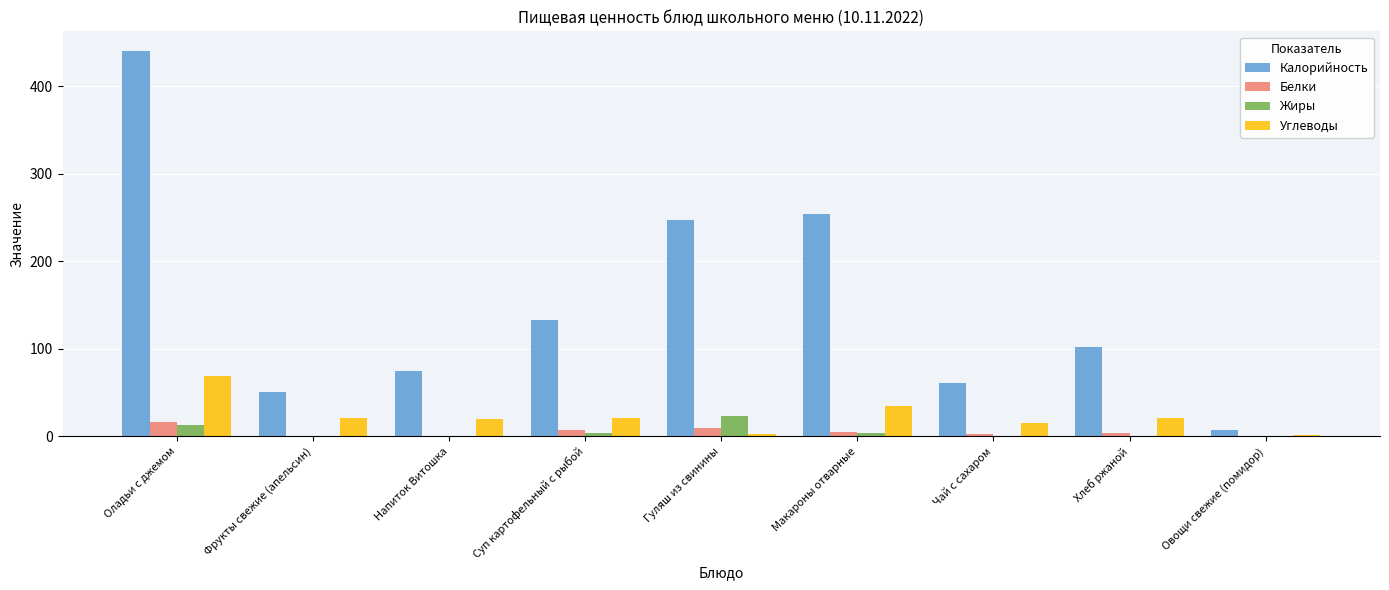

The value of Углеводы at Оладьи с джемом is 29.9. True or false?

False